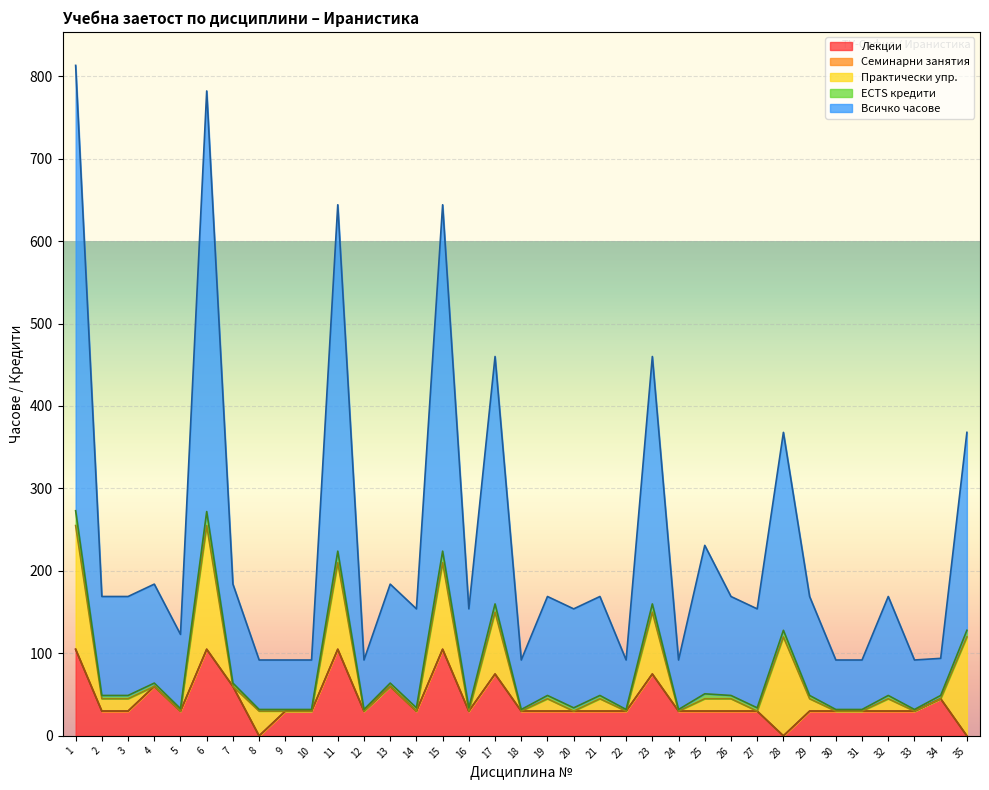

True or false: ECTS кредити and Лекции intersect in this chart.

False